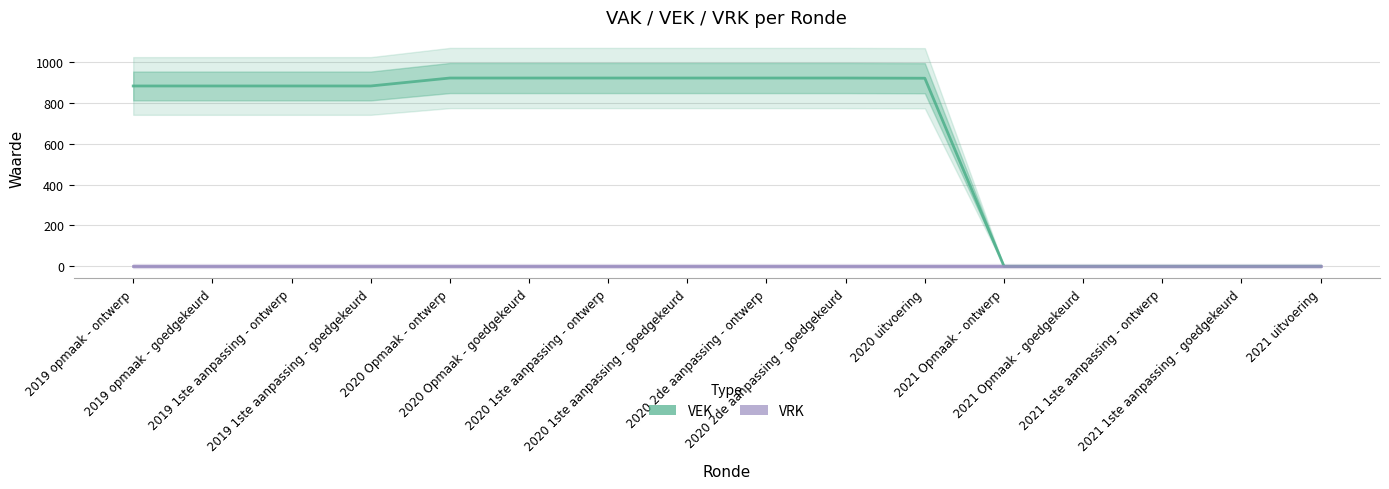

What is the sum of all VEK values?

9996